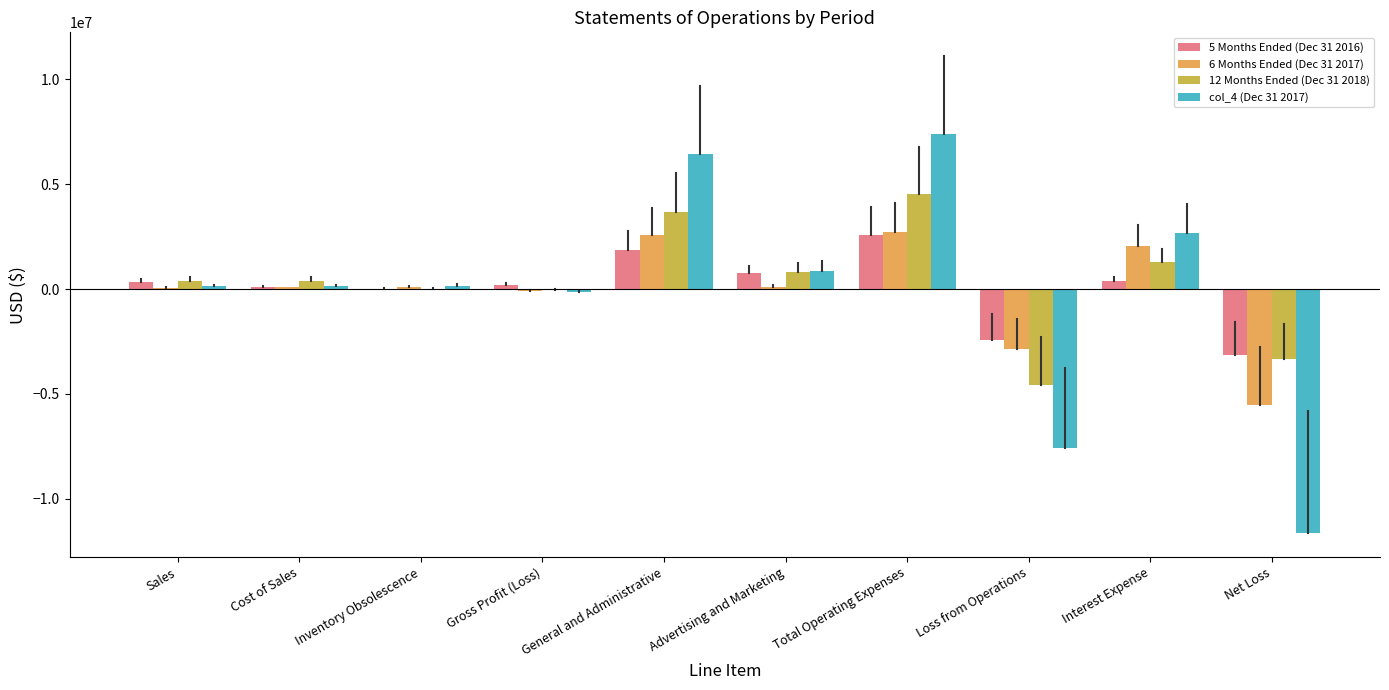

What is the maximum value for col_4 (Dec 31 2017)?

7407789